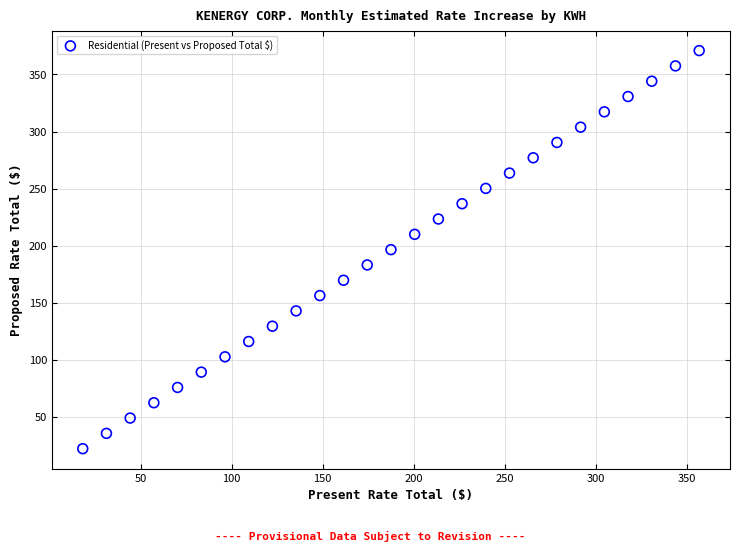

What is the range of X values (max minus min)?

338.7